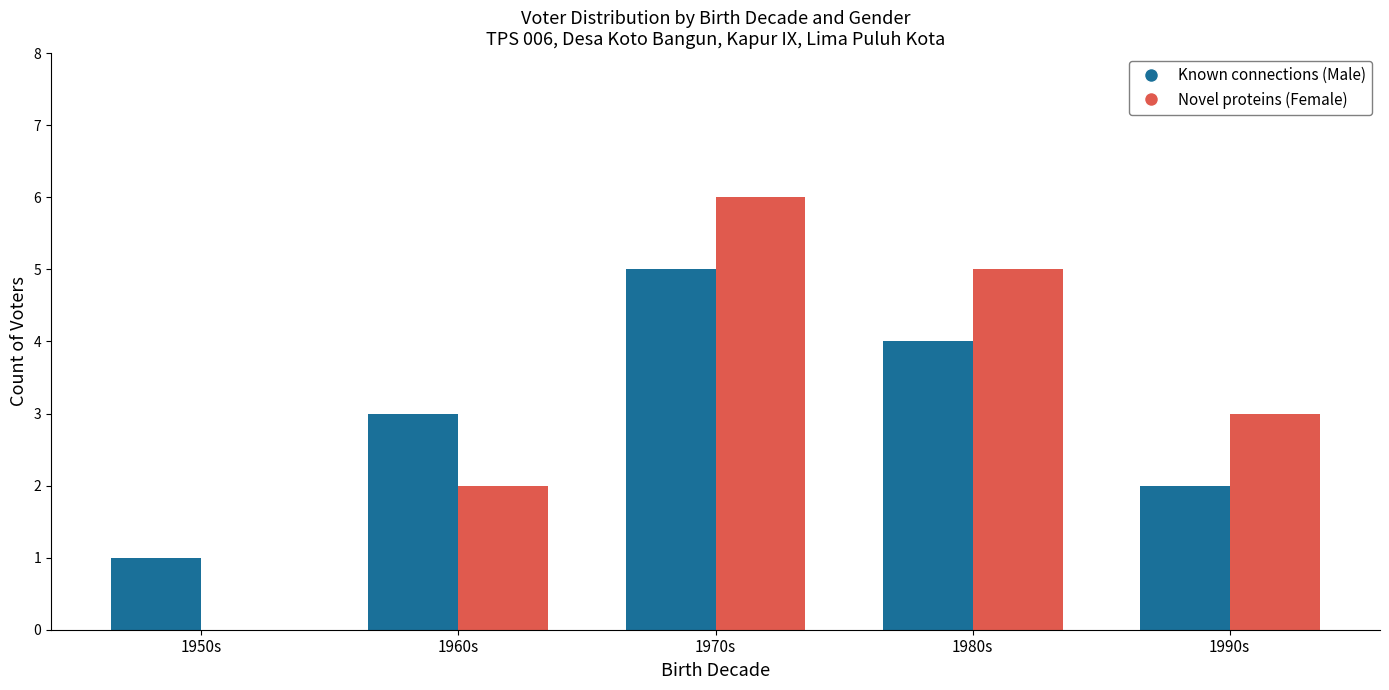

What is the maximum value shown in the chart?

6